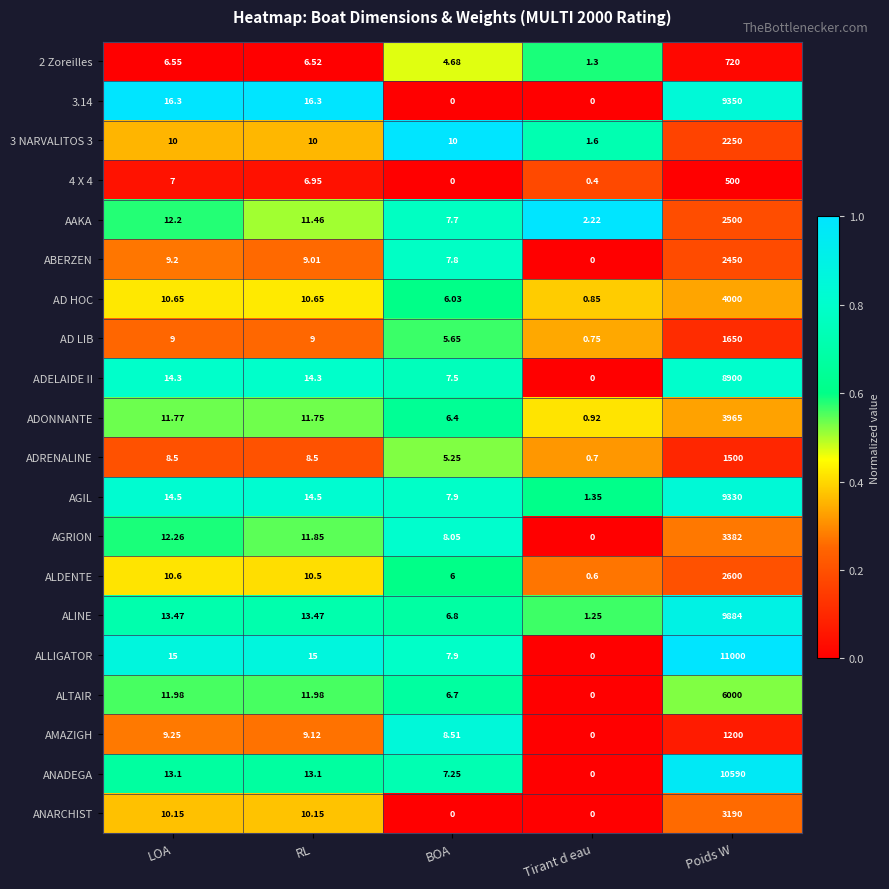

Which series has the largest total across all categories?

ALLIGATOR